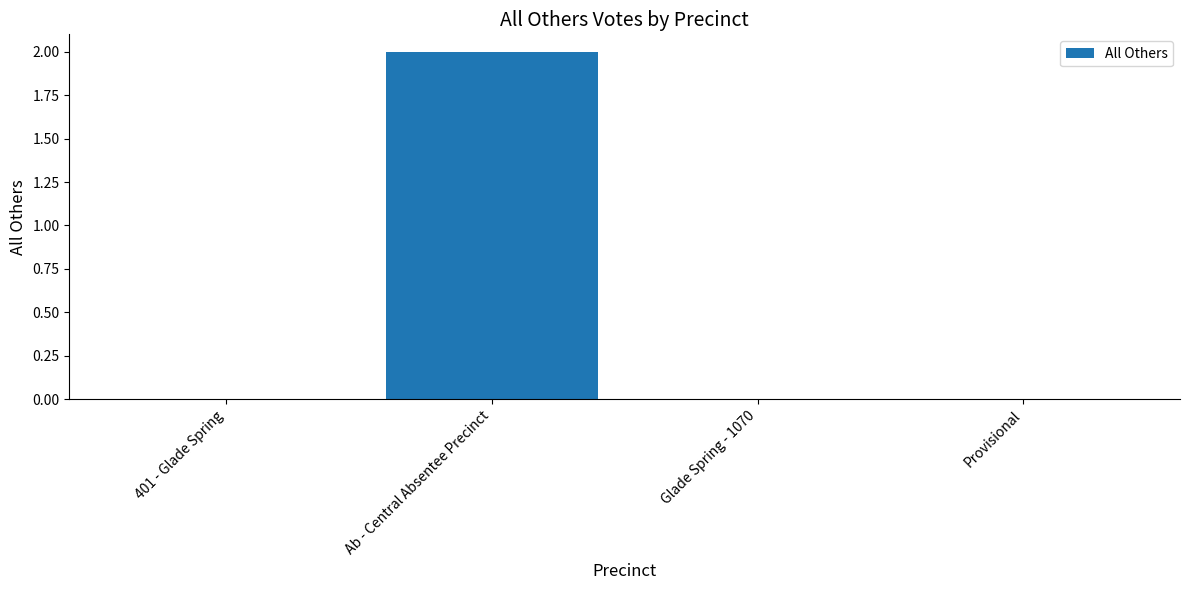

Between Ab - Central Absentee Precinct and 401 - Glade Spring, which is larger?

Ab - Central Absentee Precinct